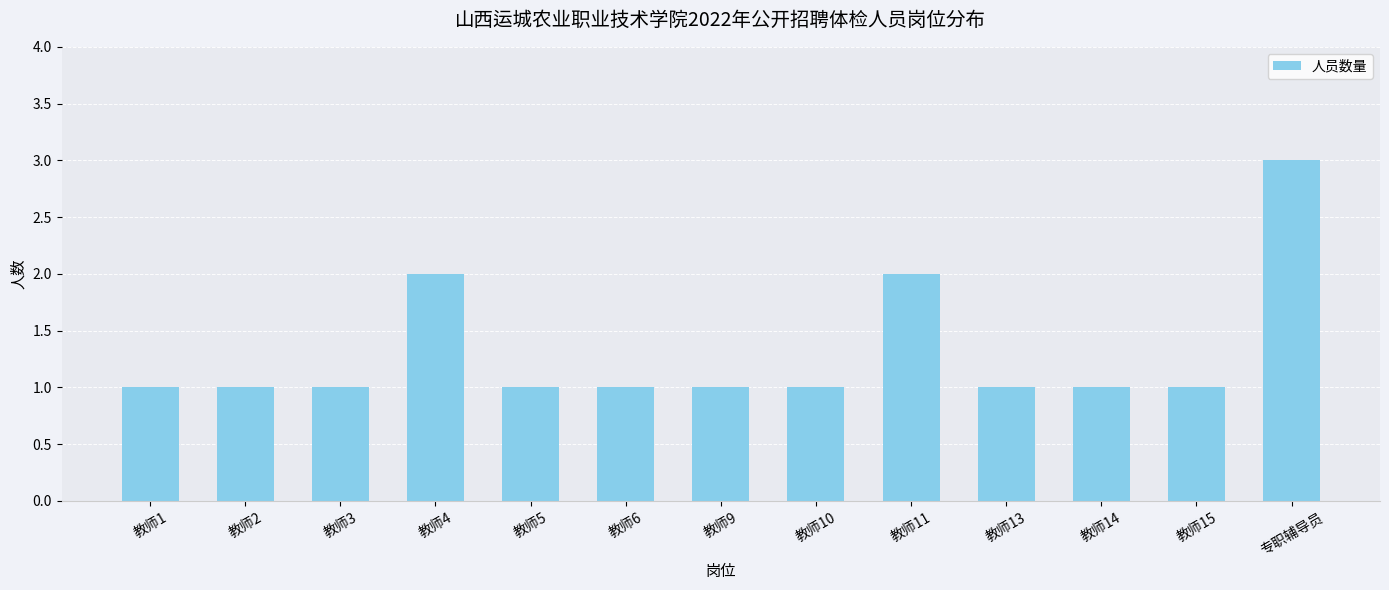

What is the ratio of the value at 教师1 to the value at 教师15?

1.0